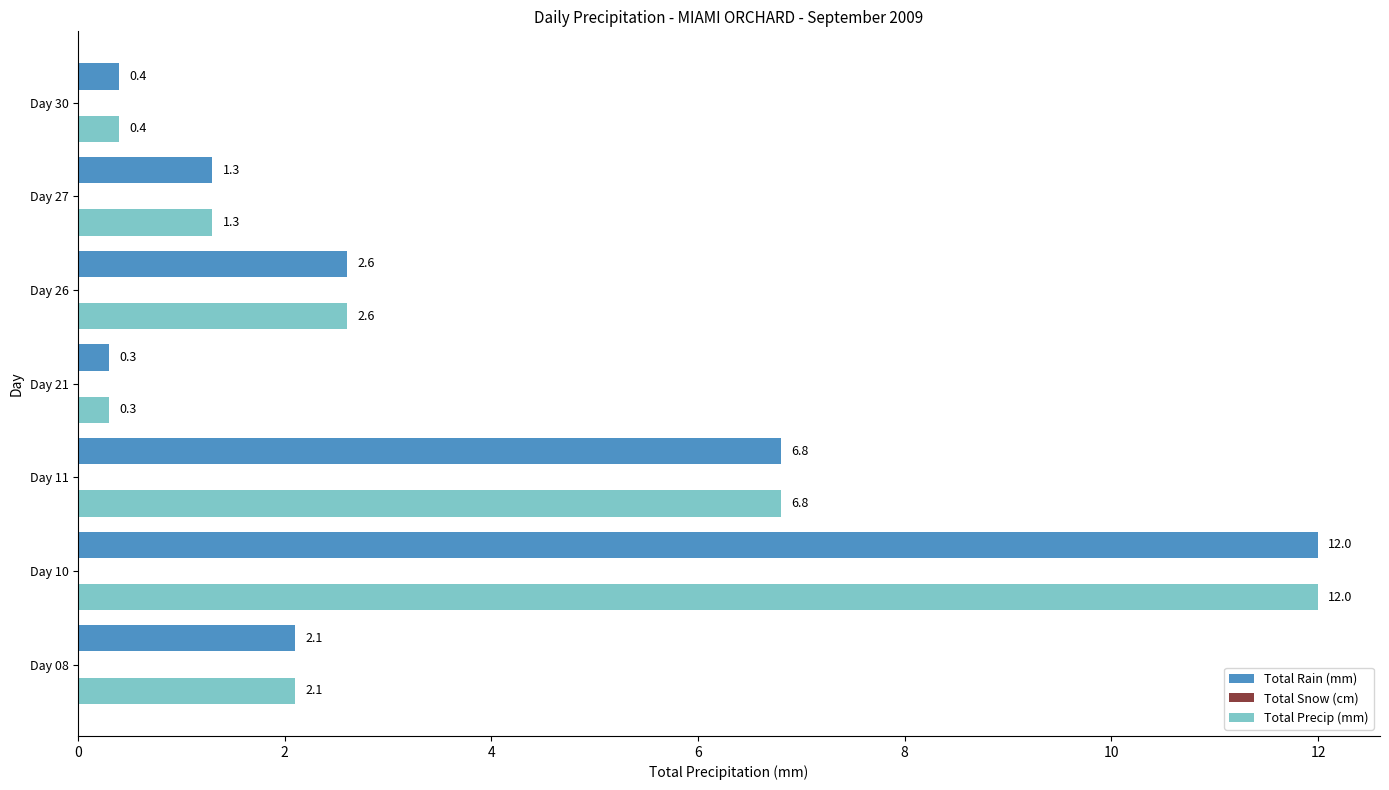

What is the sum of all Total Rain (mm) values?

25.5